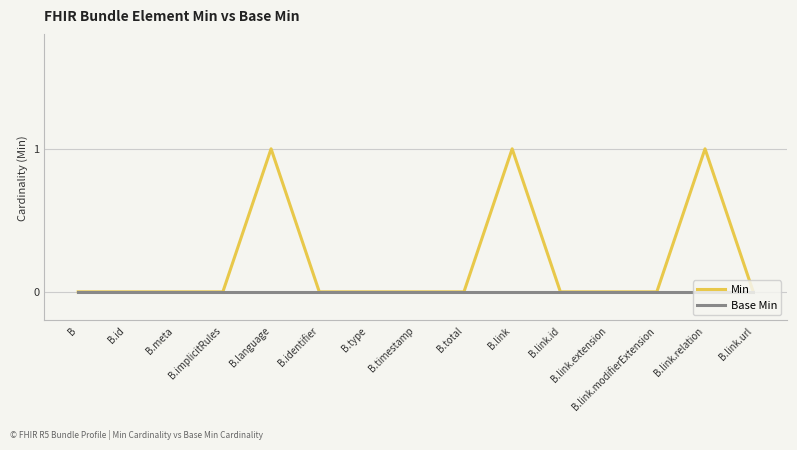

Which series changed the most between B.language and B.link.extension?

Min